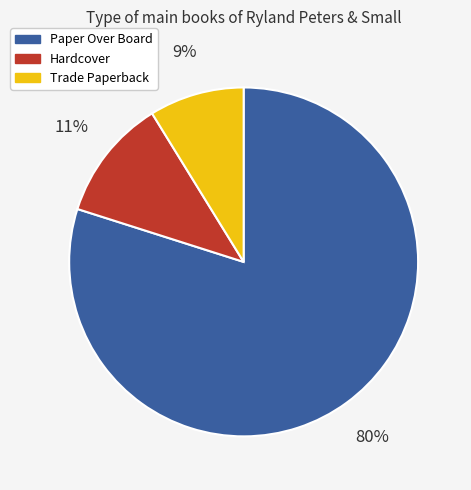

Which category has the smallest portion of the pie?

Trade Paperback